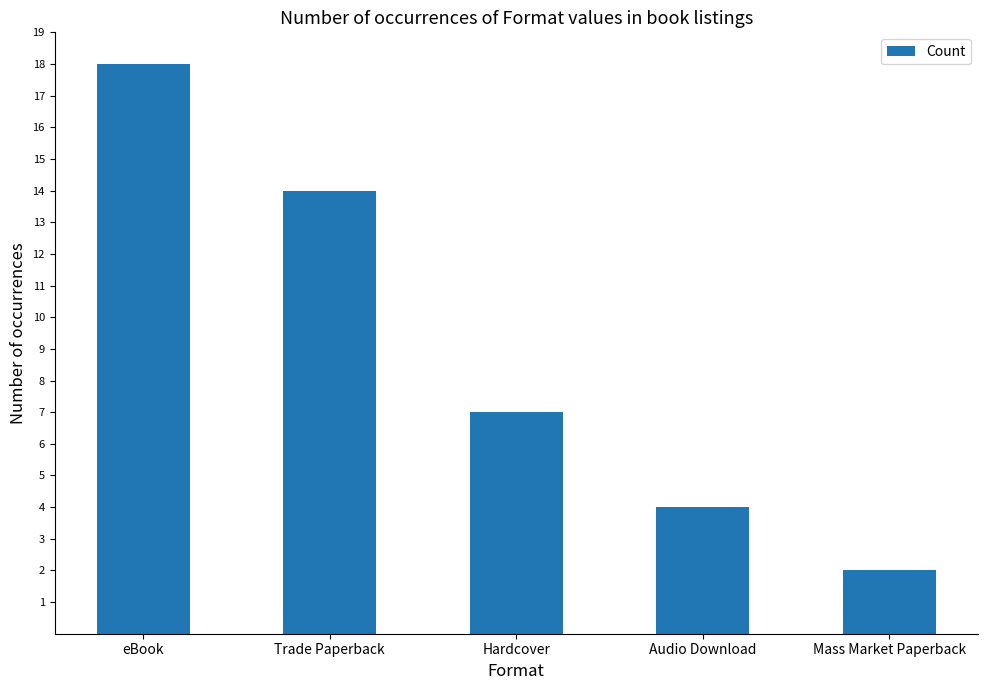

True or false: the data shows 6 at eBook.

False